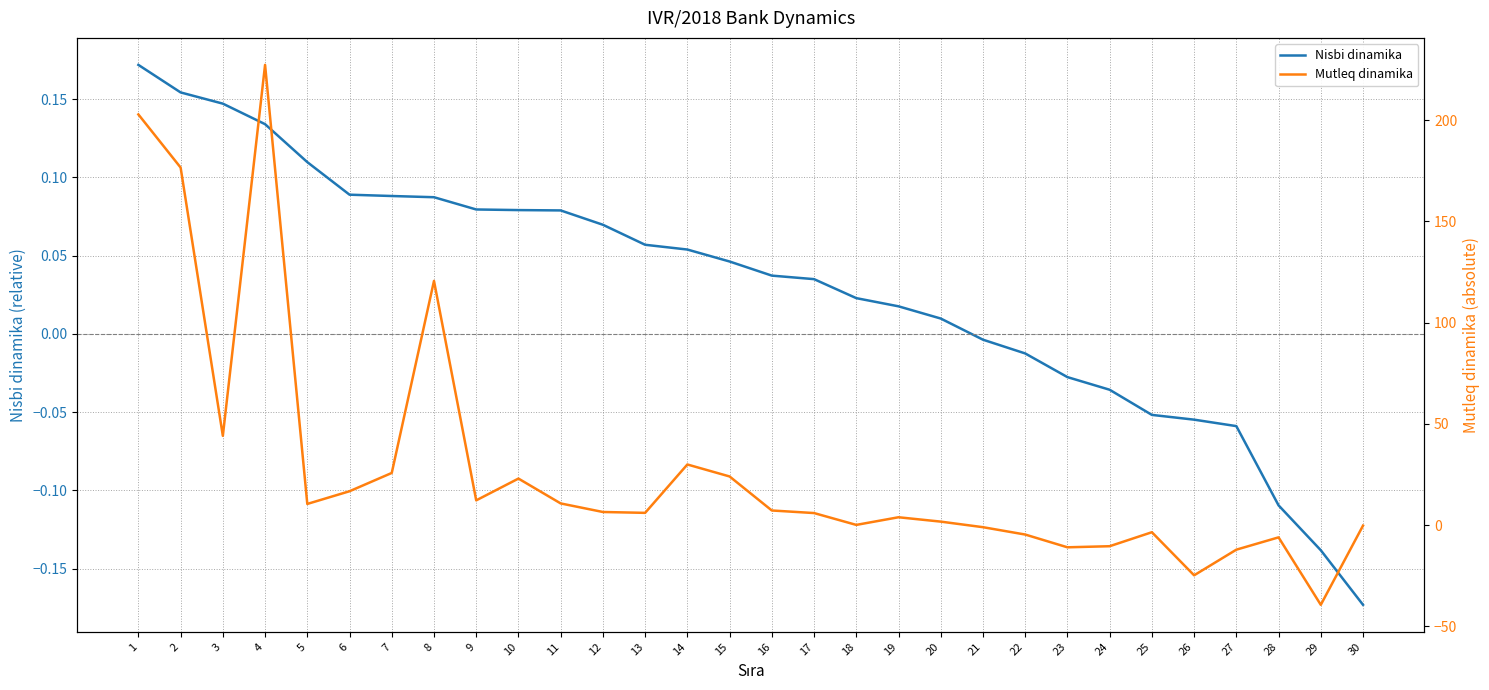

Reading right to left, list all the values displayed in this chart.

Nisbi dinamika: 30=-0.2	29=-0.1	28=-0.1	27=-0.1	26=-0.1	25=-0.1	24=-0.0	23=-0.0	22=-0.0	21=-0.0	20=0.0	19=0.0	18=0.0	17=0.0	16=0.0	15=0.0	14=0.1	13=0.1	12=0.1	11=0.1	10=0.1	9=0.1	8=0.1	7=0.1	6=0.1	5=0.1	4=0.1	3=0.1	2=0.2	1=0.2
Mutleq dinamika: 30=-0.3	29=-39.4	28=-6.1	27=-12.2	26=-24.8	25=-3.5	24=-10.4	23=-11.0	22=-4.7	21=-1.0	20=1.7	19=3.9	18=0.1	17=5.9	16=7.2	15=24.0	14=29.9	13=6.0	12=6.5	11=10.7	10=23.0	9=12.2	8=120.6	7=25.7	6=16.7	5=10.4	4=227.3	3=44.1	2=176.6	1=202.9